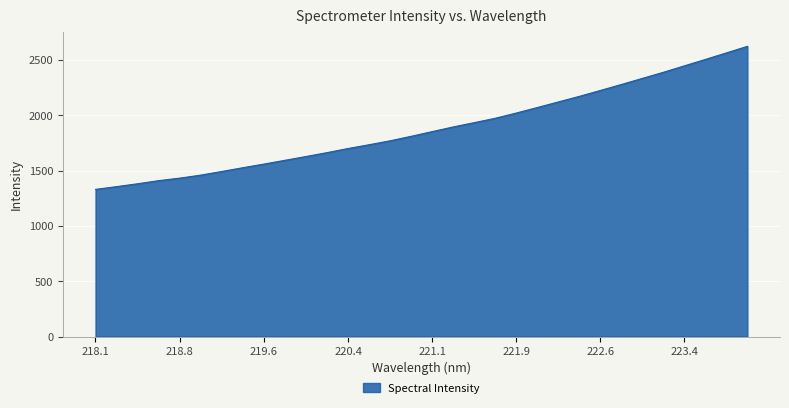

What is the minimum value shown in the chart?

1330.8